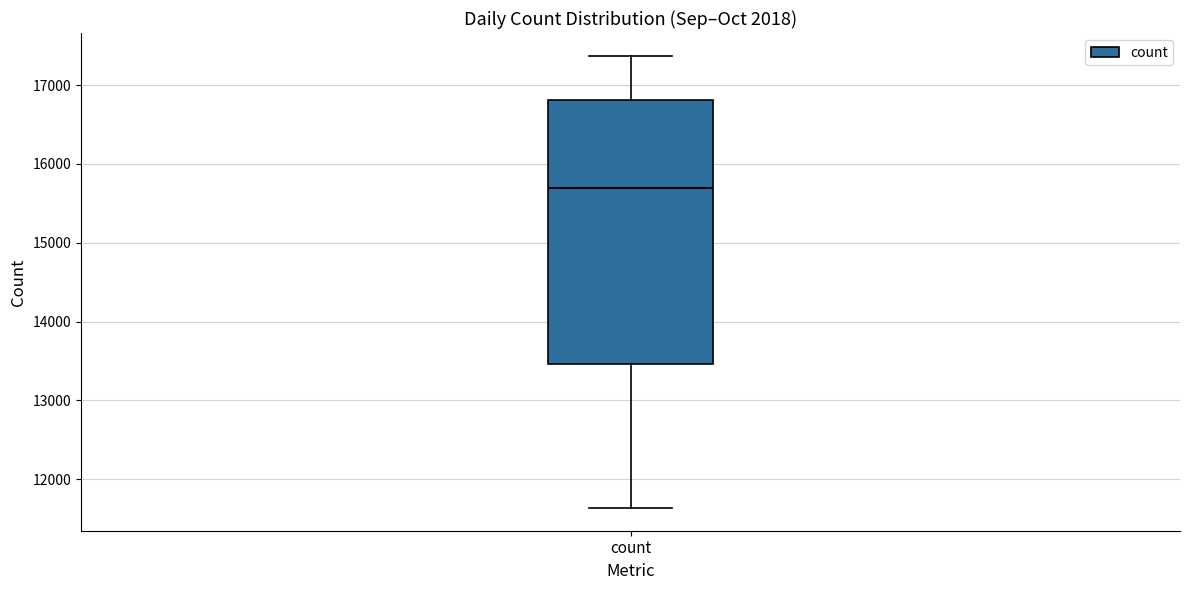

Where is the lower edge of the box for count on the y-axis? The values are not printed on the chart, so give them approximately, as read against the axis.

13500